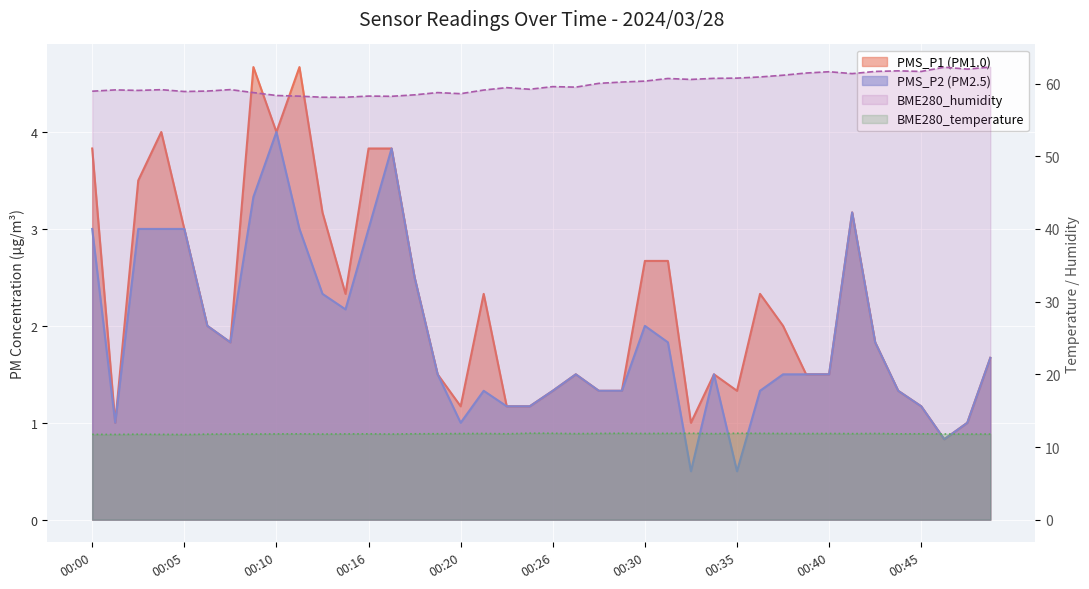

True or false: PMS_P2 and BME280_humidity intersect in this chart.

False